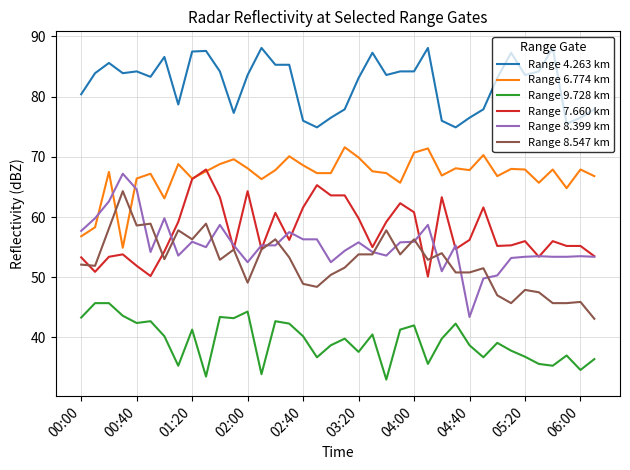

How many lines are shown in the chart?

6